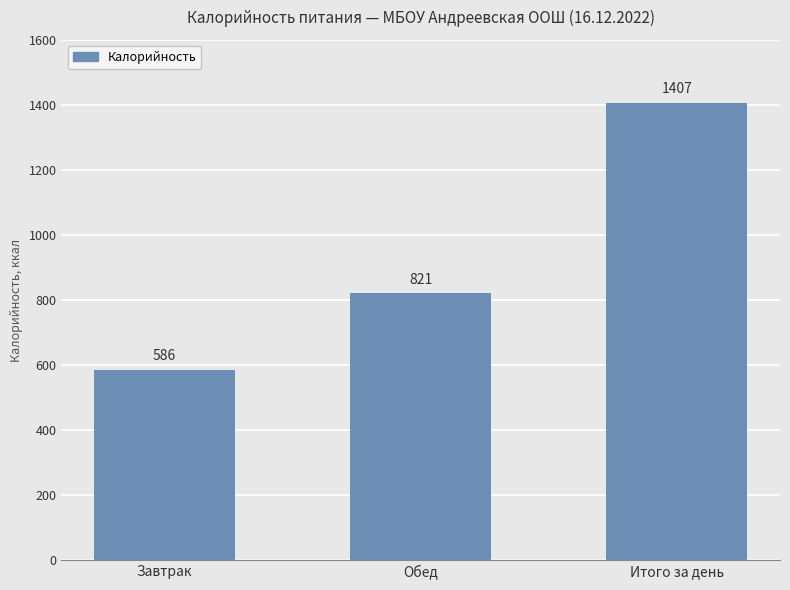

Which label corresponds to the largest value in the chart?

Итого за день